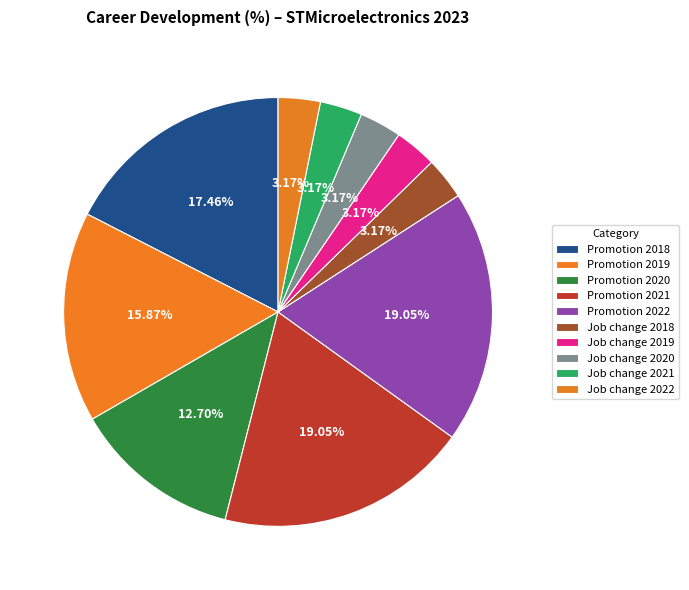

Is the sum of Promotion 2022 and Promotion 2020 greater than half?

No